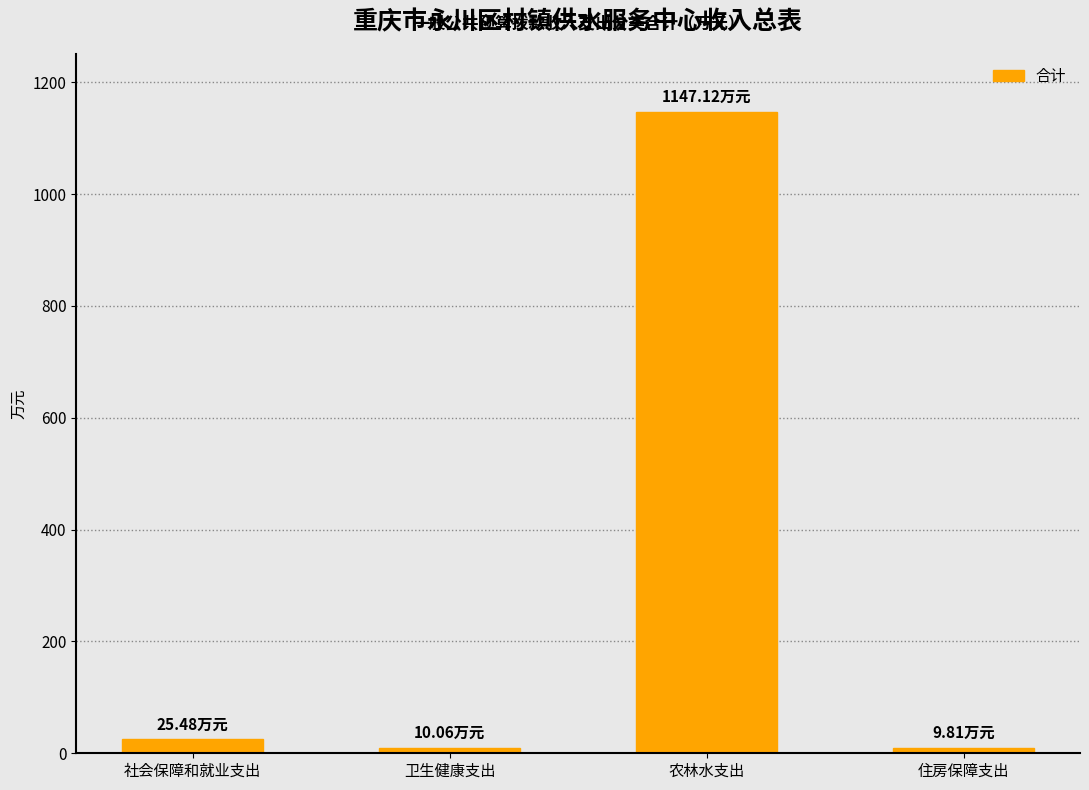

What is the change in value from 社会保障和就业支出 to 农林水支出?

+1121.6